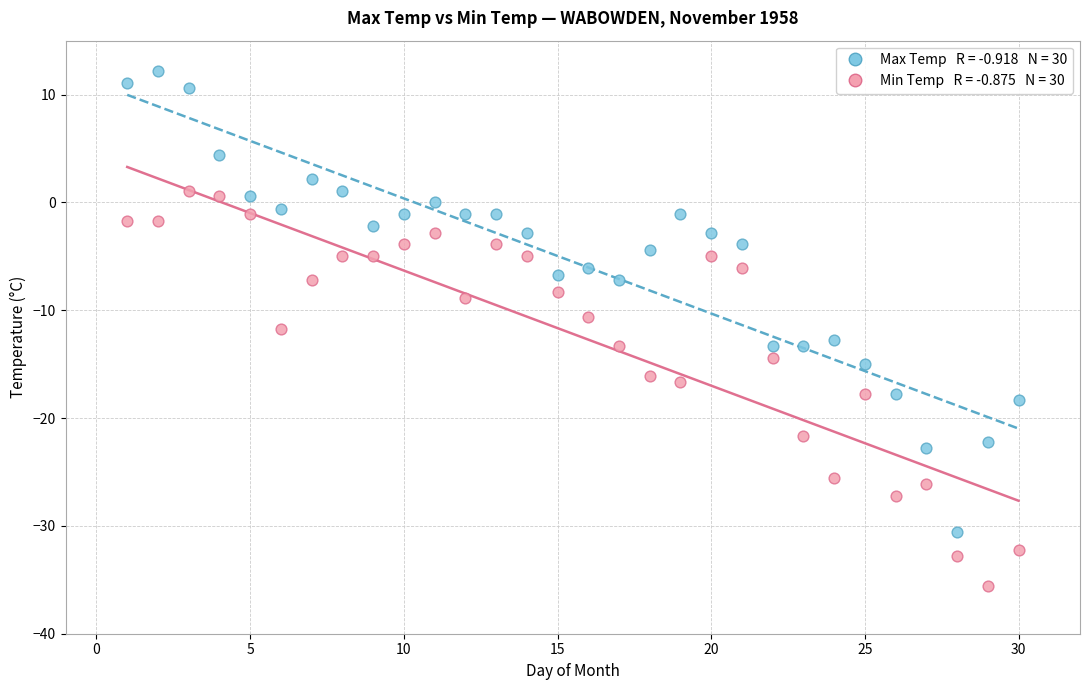

Across all data points, what is the range of X values (max minus min)?

29.0